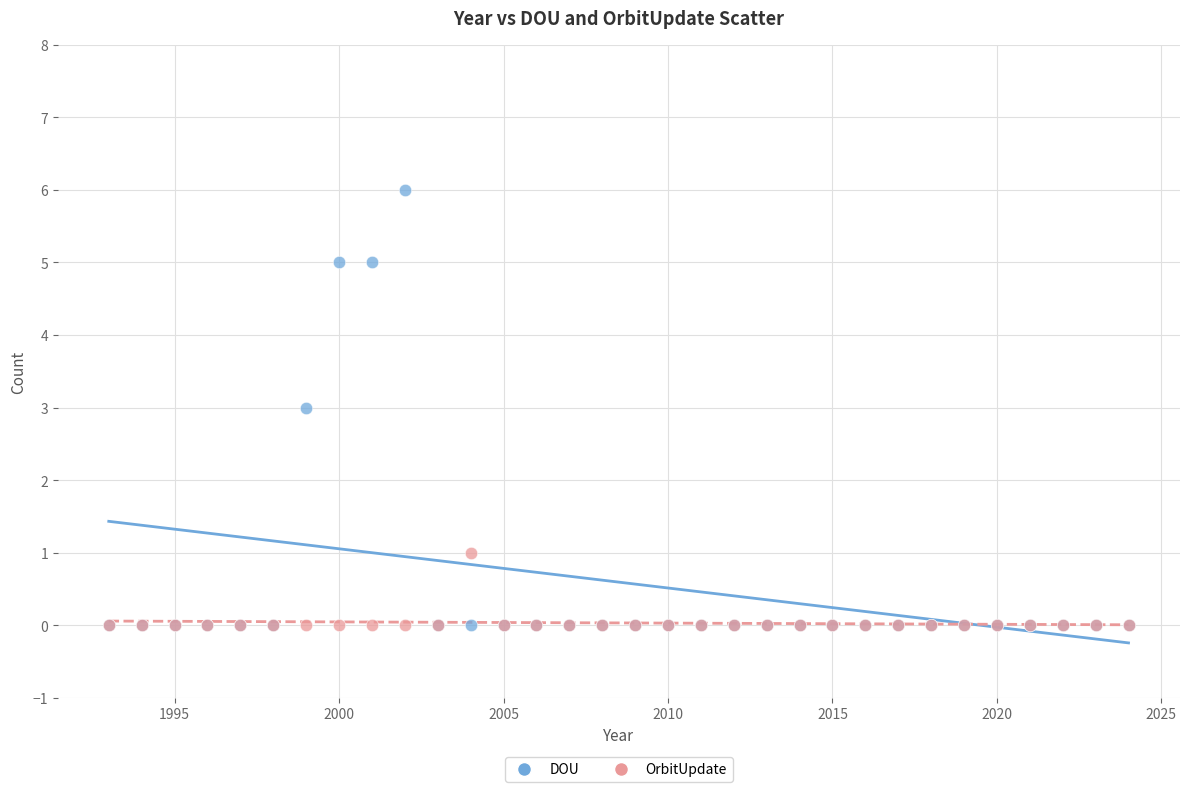

Which series reaches the maximum Y coordinate?

DOU